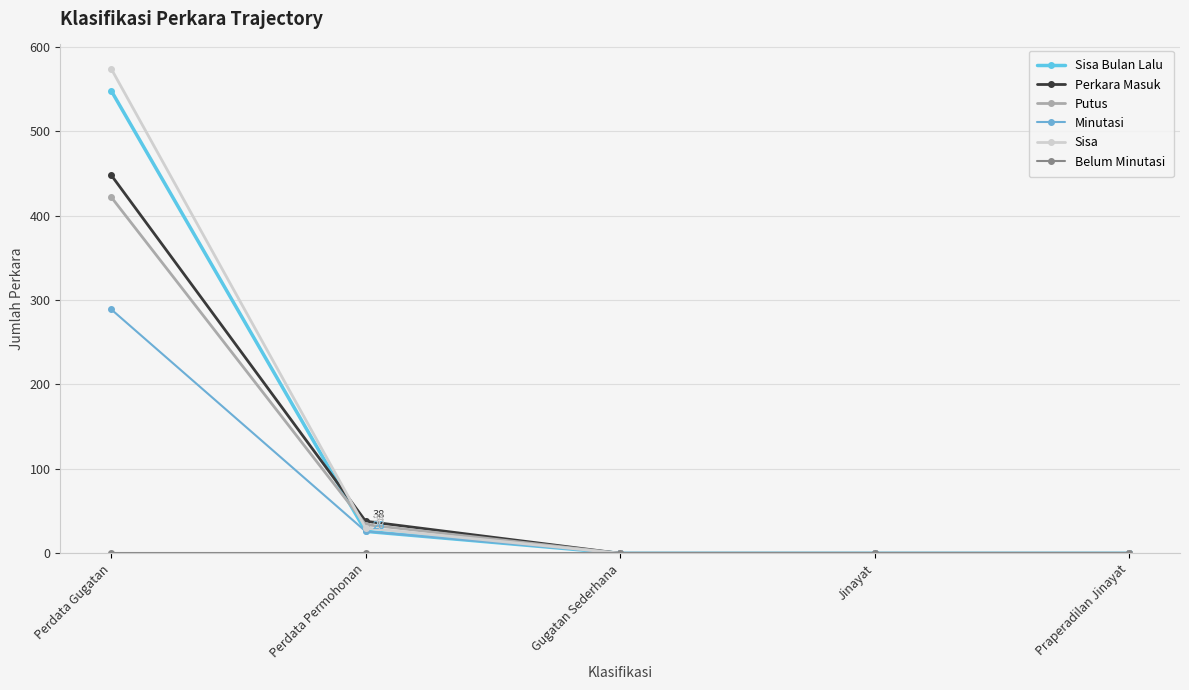

What is the maximum value shown in the chart?

574